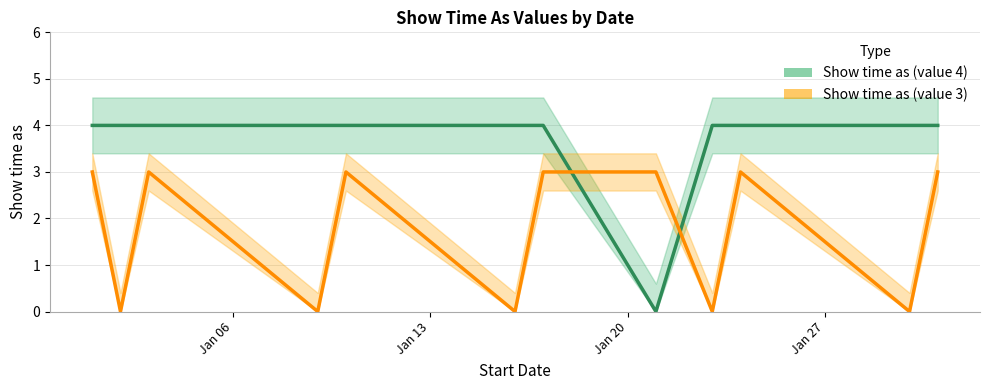

How many intersections are there between Show time as (value 4) and Show time as (value 3)?

2